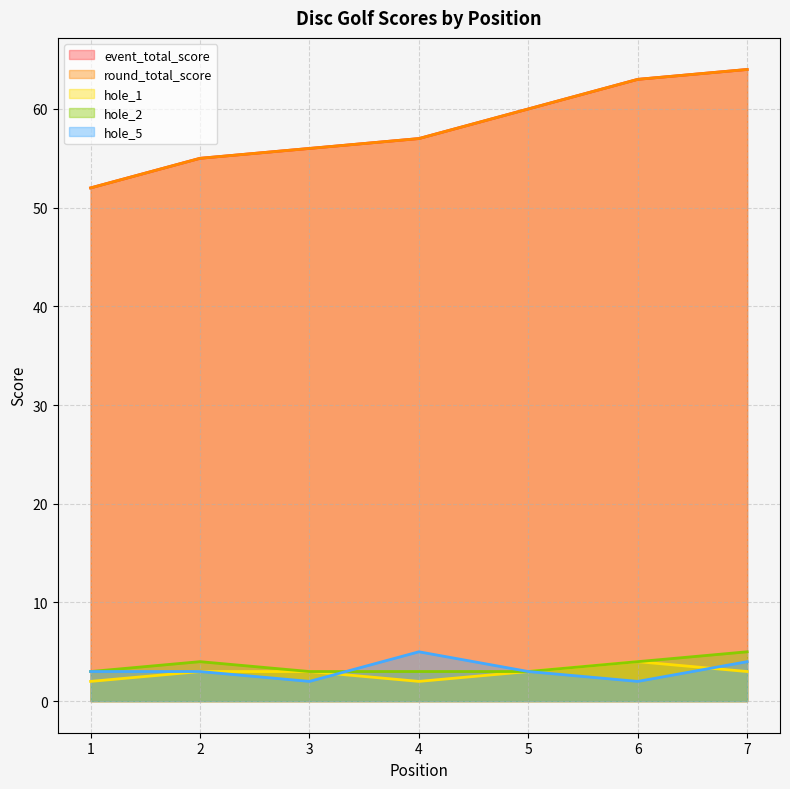

At which label does event_total_score first exceed 57?

5